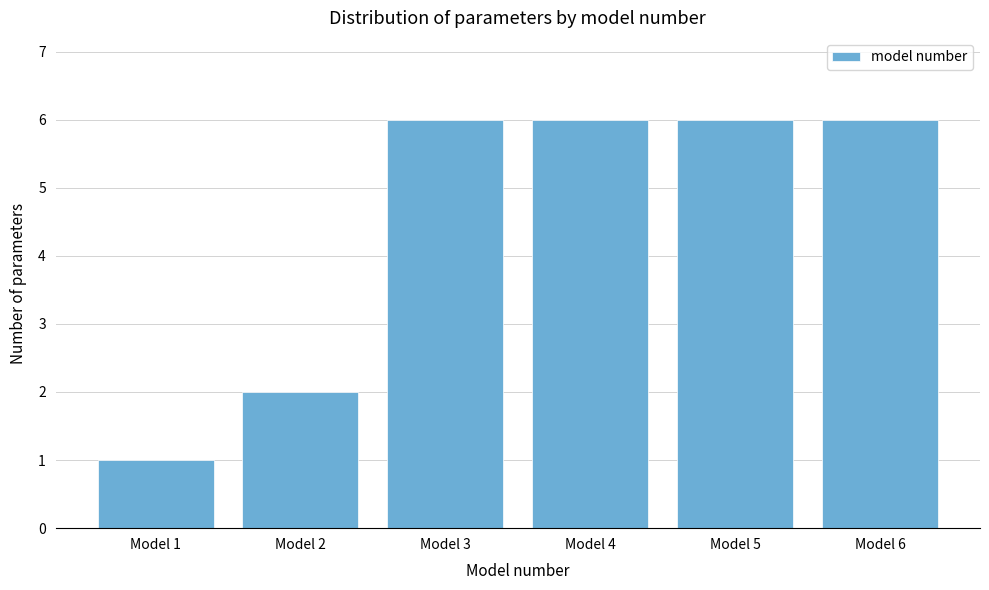

Reading left to right, transcribe all the data shown in this chart.

Model 1=1	Model 2=2	Model 3=6	Model 4=6	Model 5=6	Model 6=6